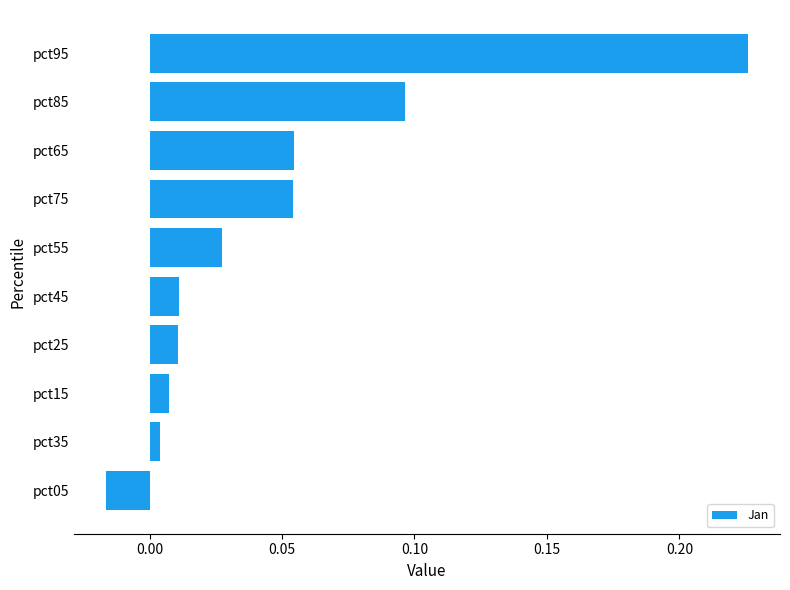

At which category does the chart reach its peak across all series?

pct95